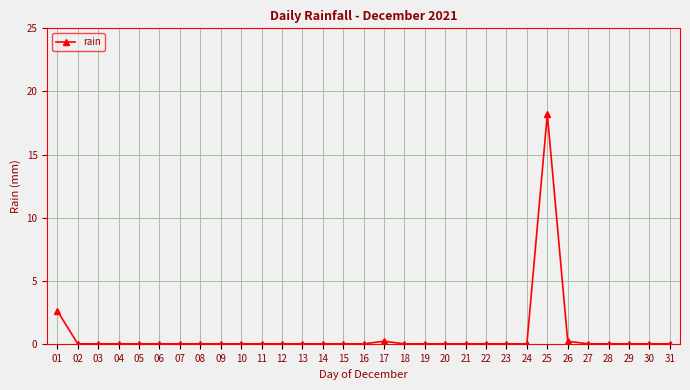

Reading right to left, transcribe all the data shown in this chart.

0.0	0.0	0.0	0.0	0.0	0.2	18.2	0.0	0.0	0.0	0.0	0.0	0.0	0.0	0.2	0.0	0.0	0.0	0.0	0.0	0.0	0.0	0.0	0.0	0.0	0.0	0.0	0.0	0.0	0.0	2.6